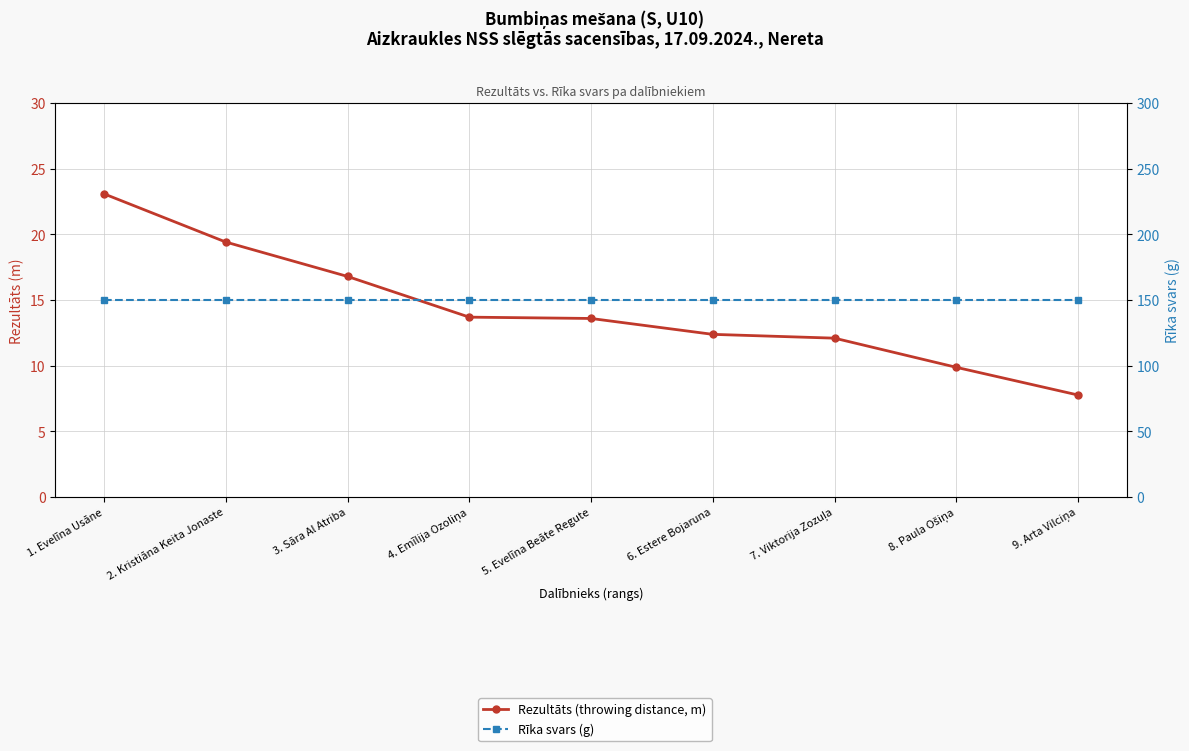

What is the difference between the second highest and second lowest values in the Rezultāts (throwing distance, m) series?

9.5